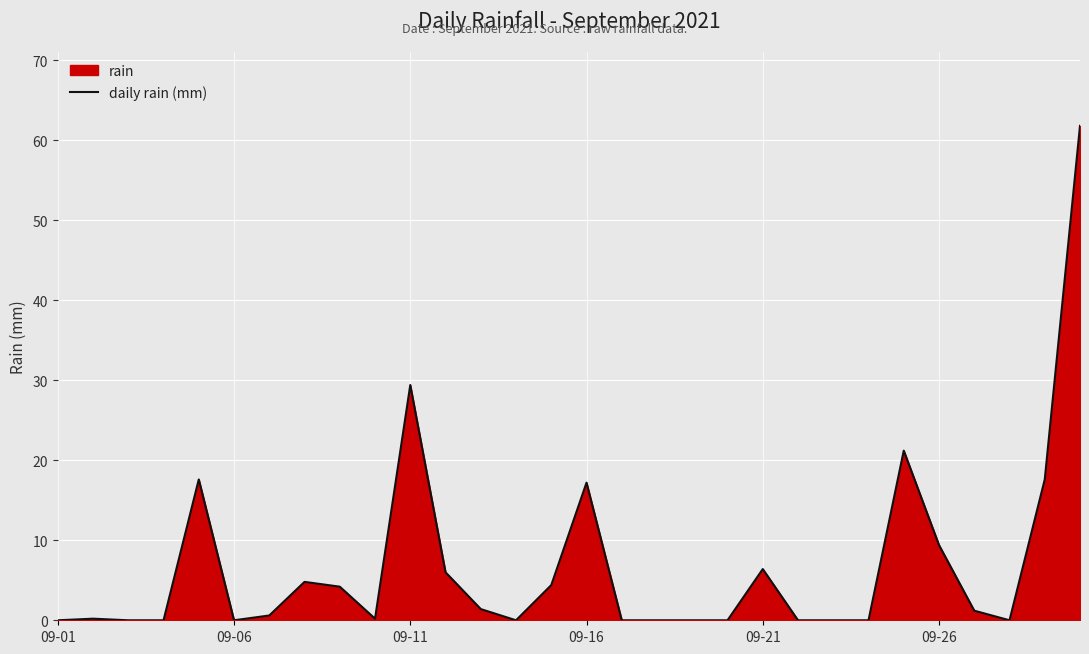

What is the maximum value shown in the chart?

61.8